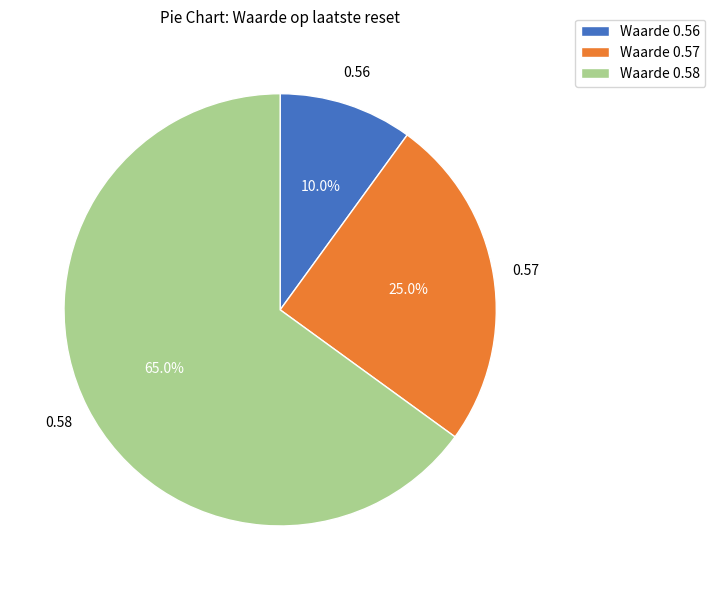

Does any single category account for the majority?

Yes